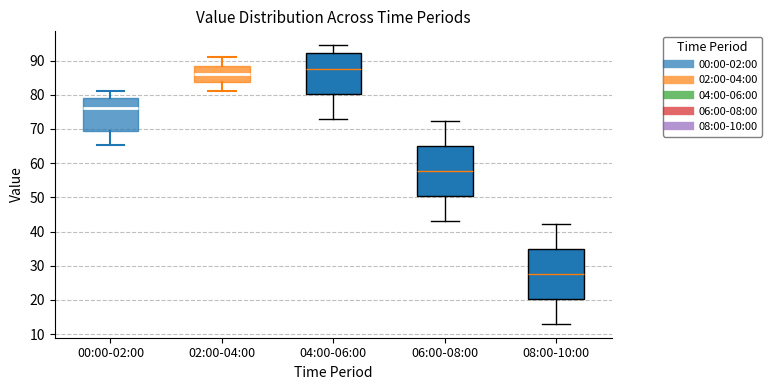

Reading left to right, transcribe this box plot: for each box, give where its median line is, the range the box spans, and where its two whiskers end, as read against the y-axis. The values are not printed on the chart, so give them approximately, as read against the axis.

00:00-02:00: median 76, box 69 to 79, whiskers 65 to 81
02:00-04:00: median 86, box 84 to 89, whiskers 81 to 91
04:00-06:00: median 88, box 80 to 92, whiskers 73 to 95
06:00-08:00: median 58, box 50 to 65, whiskers 43 to 72
08:00-10:00: median 28, box 20 to 35, whiskers 13 to 42